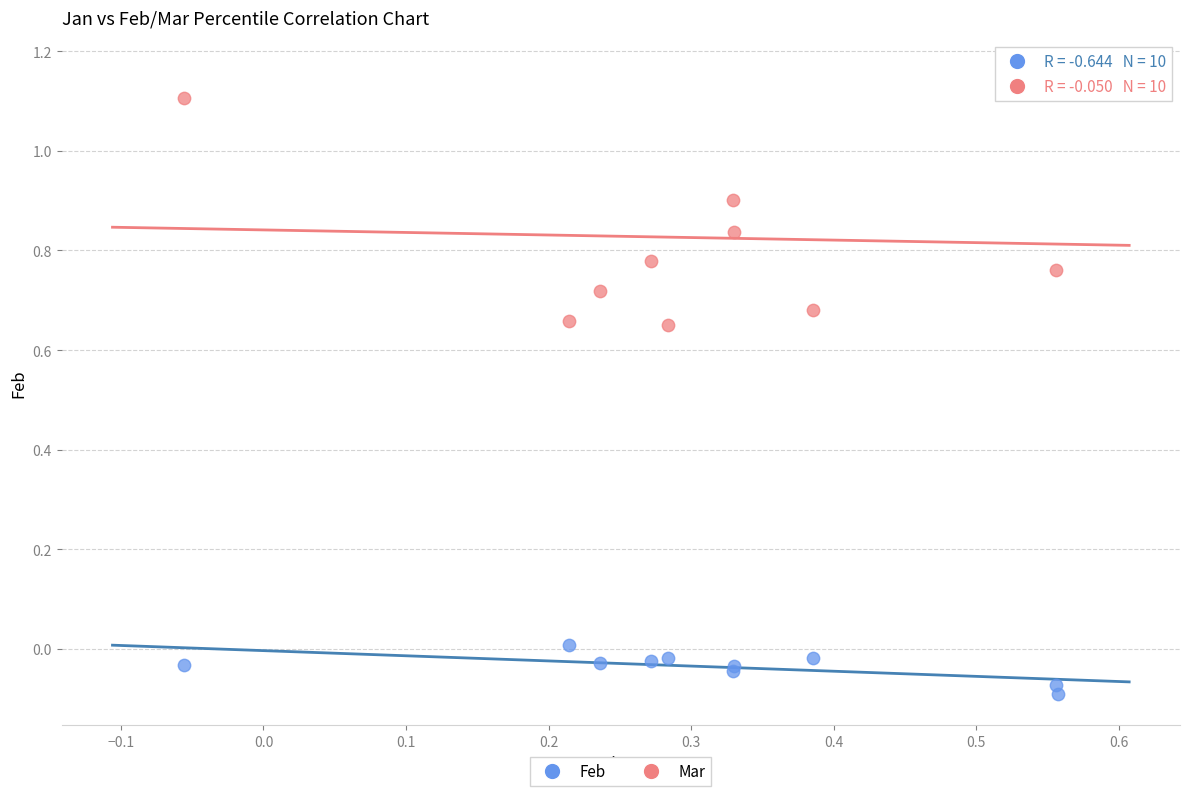

Which series has the largest Y range (max minus min)?

Mar